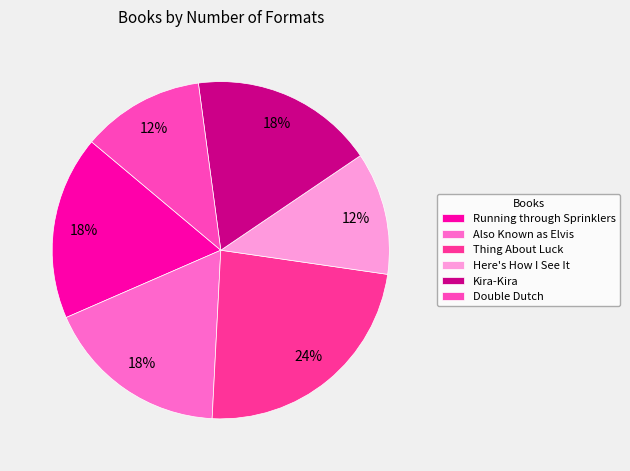

To the nearest percent, what portion does Here's How I See It represent?

12%